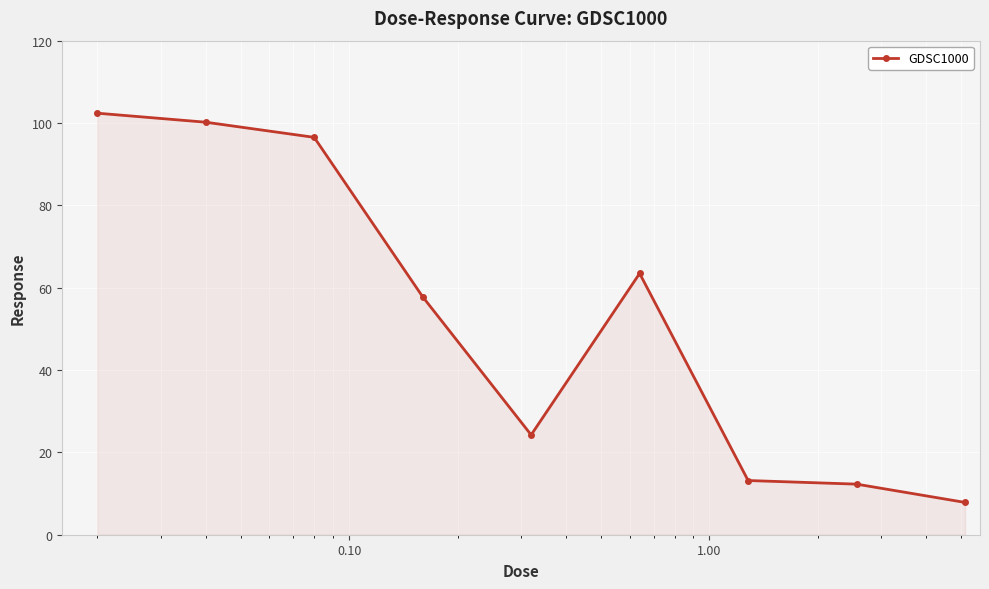

What is the value of the 7th point from the left?

13.2